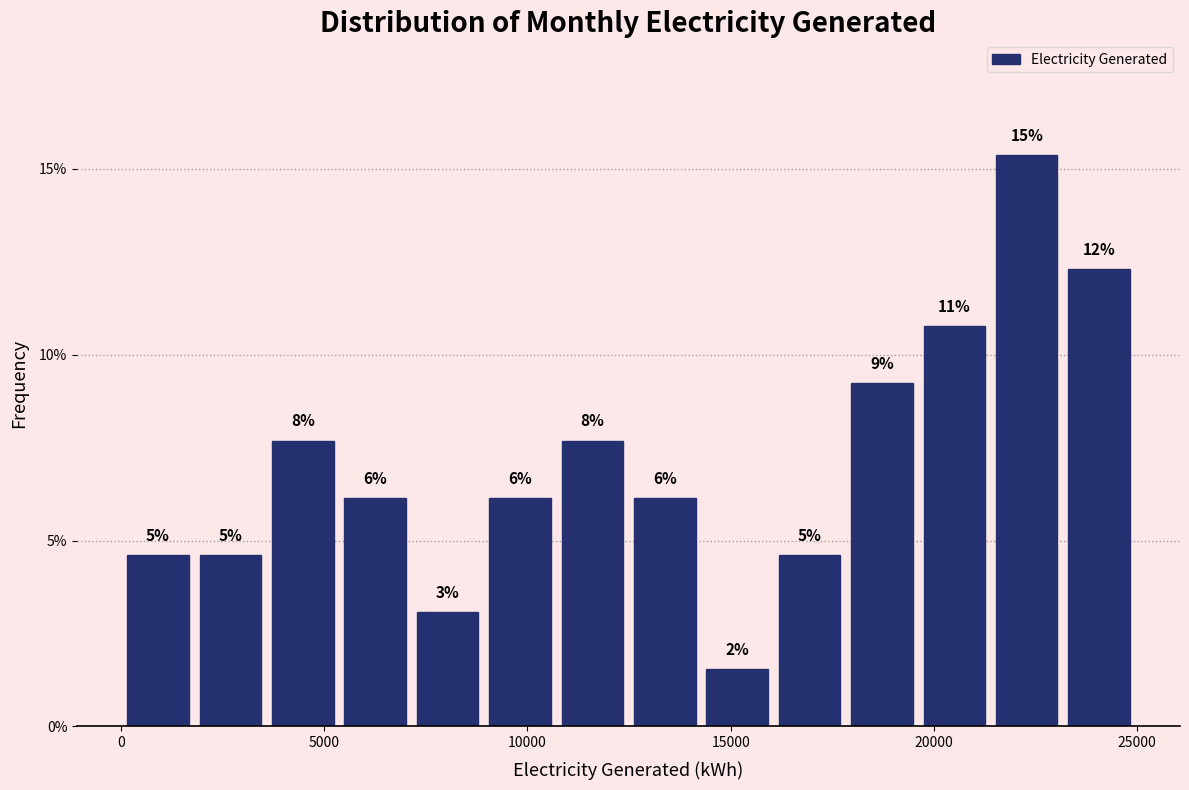

Read against the x-axis, roughly where is the centre of the tallest bar?

22500